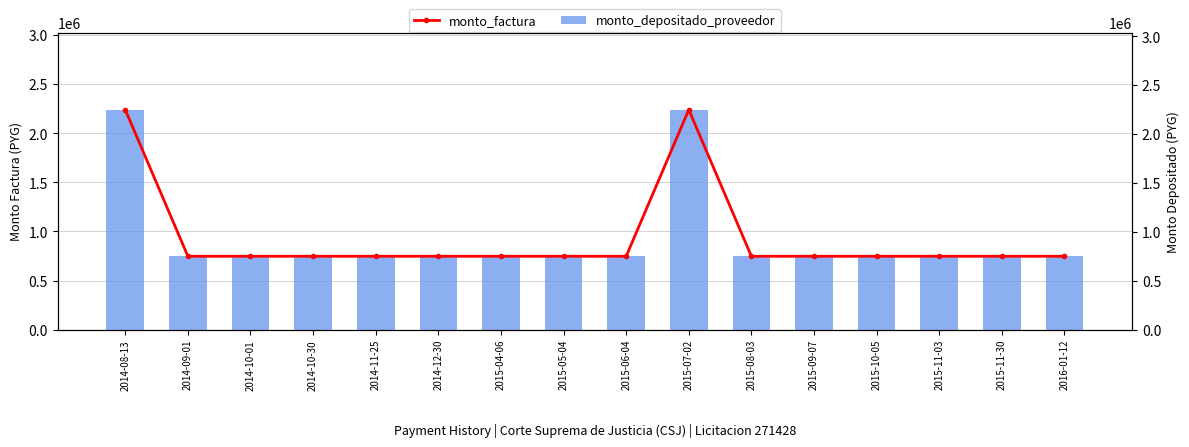

True or false: monto_factura has a value of 750000 at 2015-04-06.

True